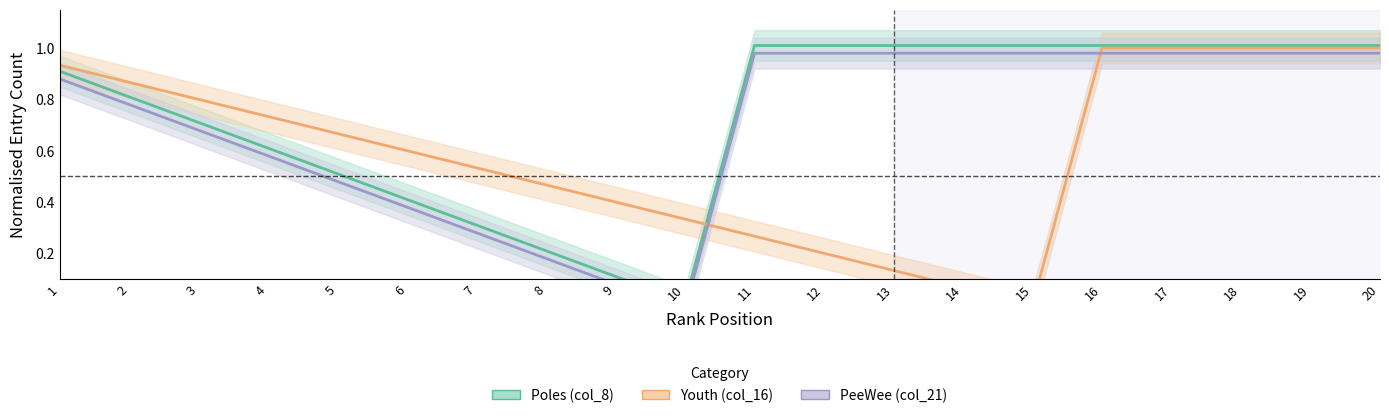

Between 4 and 20, which series saw the biggest shift?

Poles (col_8)